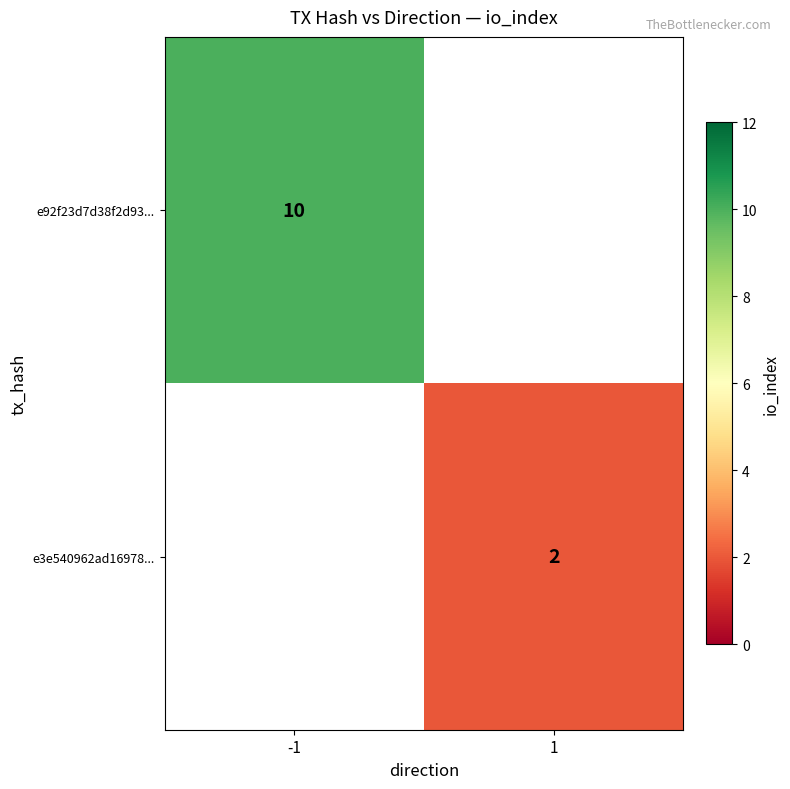

Is the value of e3e540962ad16978... at 1 greater than the value of e92f23d7d38f2d93... at -1?

No